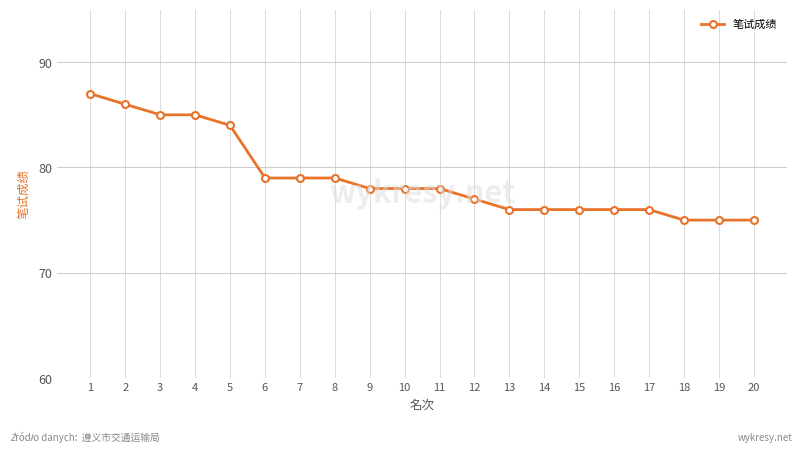

What is the greatest value displayed?

87